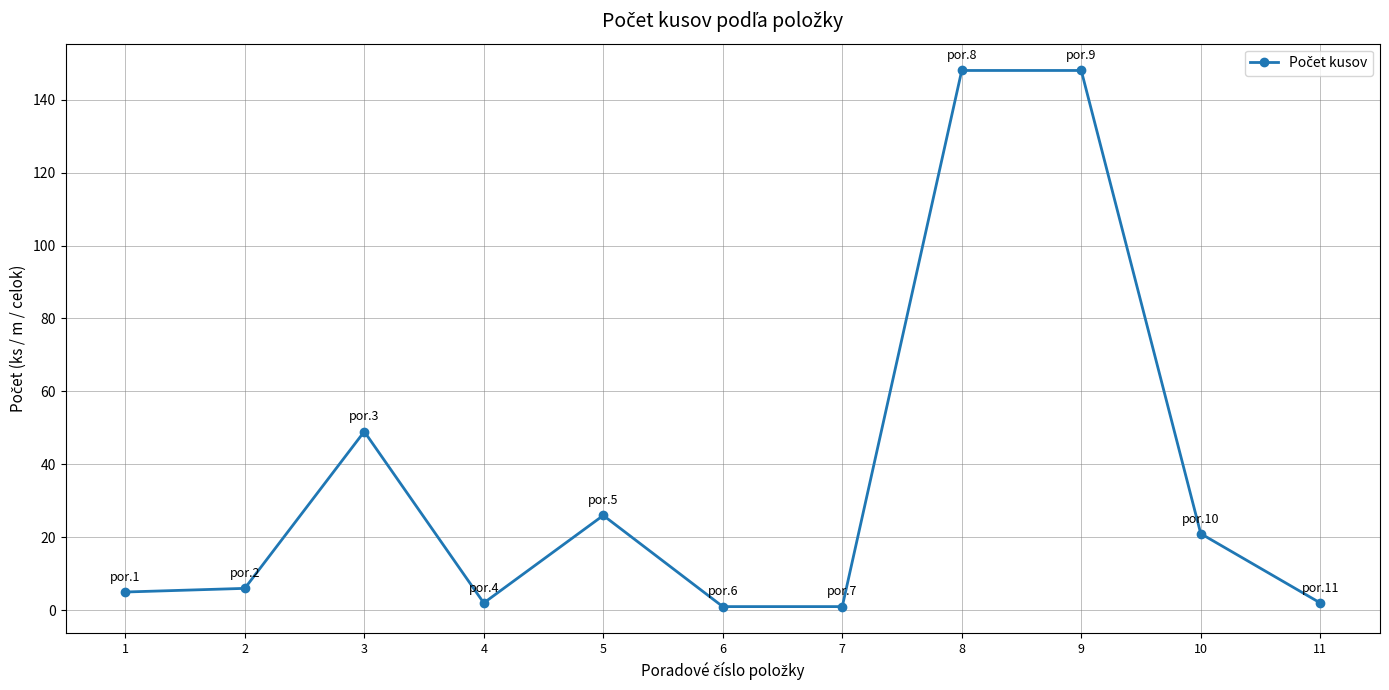

What is the difference between the maximum and minimum values?

147